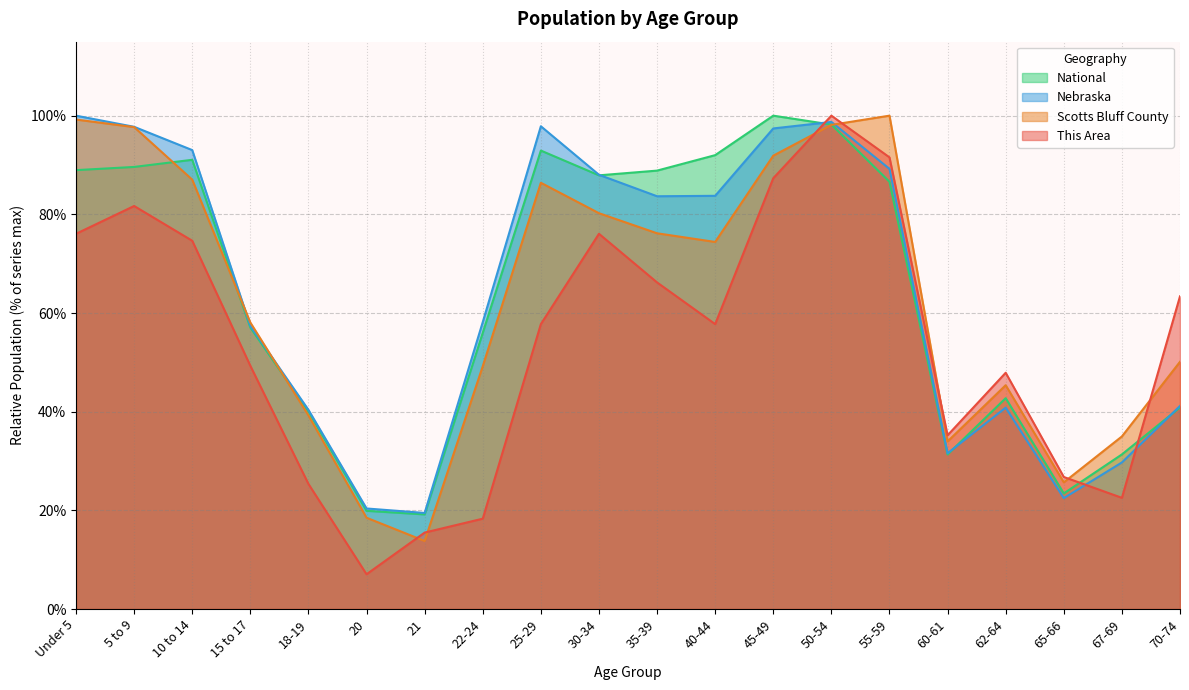

Which series has the largest range (max minus min)?

This Area